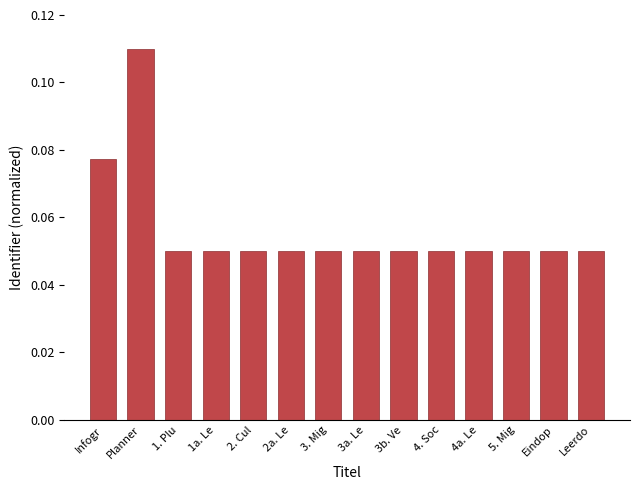

How many distinct data groups are displayed?

1